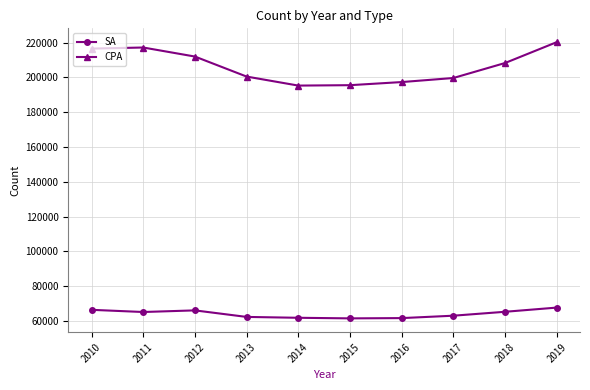

True or false: CPA and SA cross at least once.

False